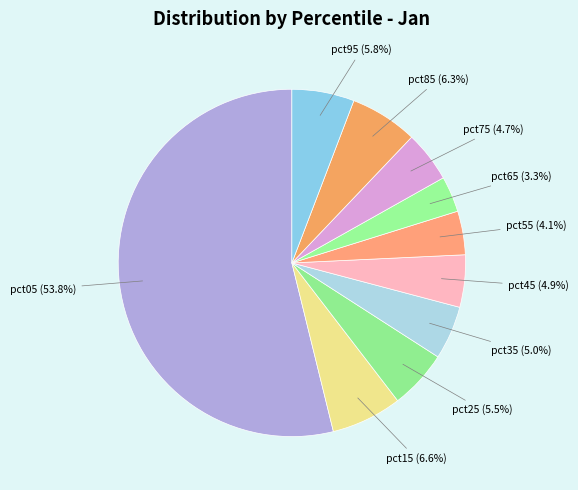

The pct95 slice represents 6% of the pie. True or false?

True